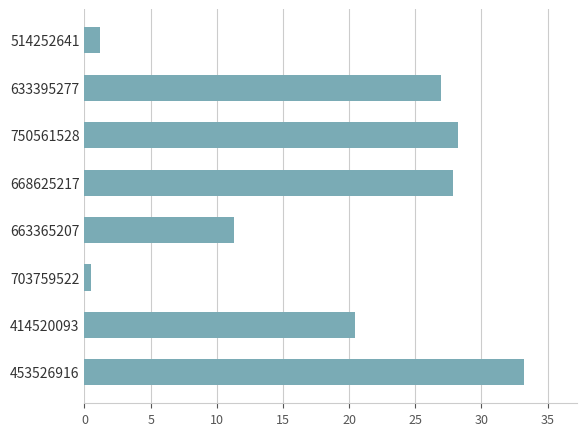

List the labels in order of value, smallest first.

703759522, 514252641, 663365207, 414520093, 633395277, 668625217, 750561528, 453526916